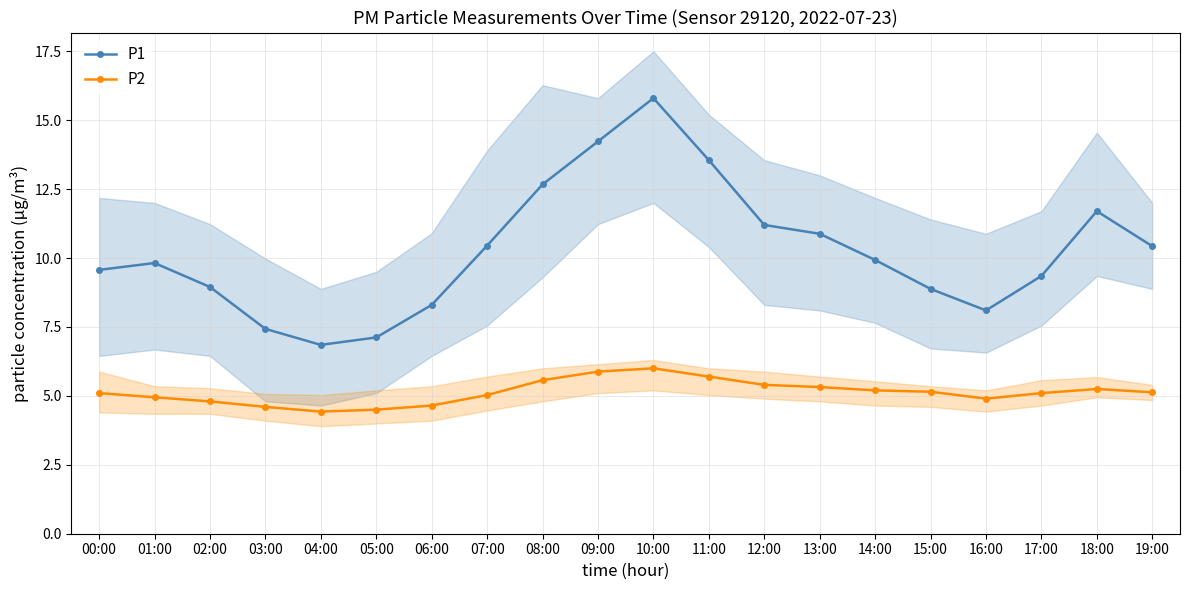

Is this an area chart (filled region under the line)?

No